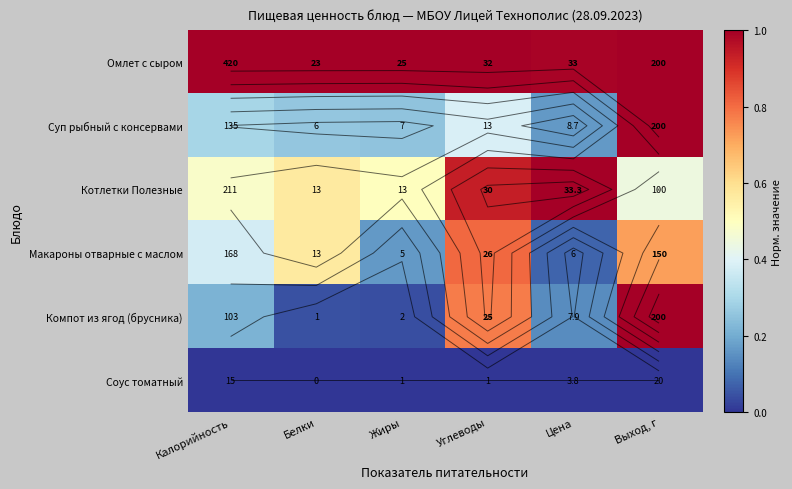

Between Калорийность and Углеводы, which is larger?

Калорийность